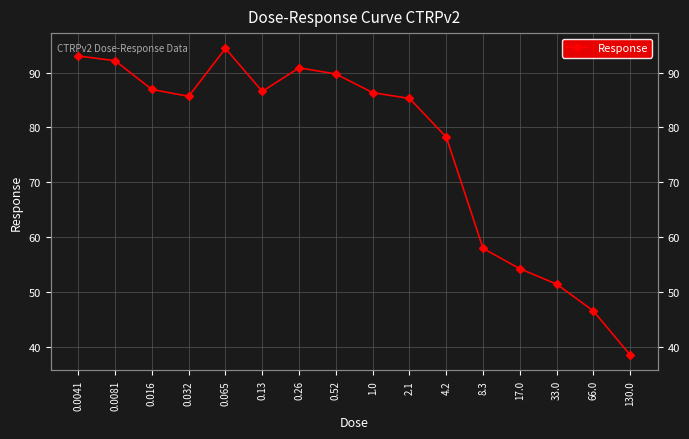

What is the label of the 3rd point from the left?

0.016